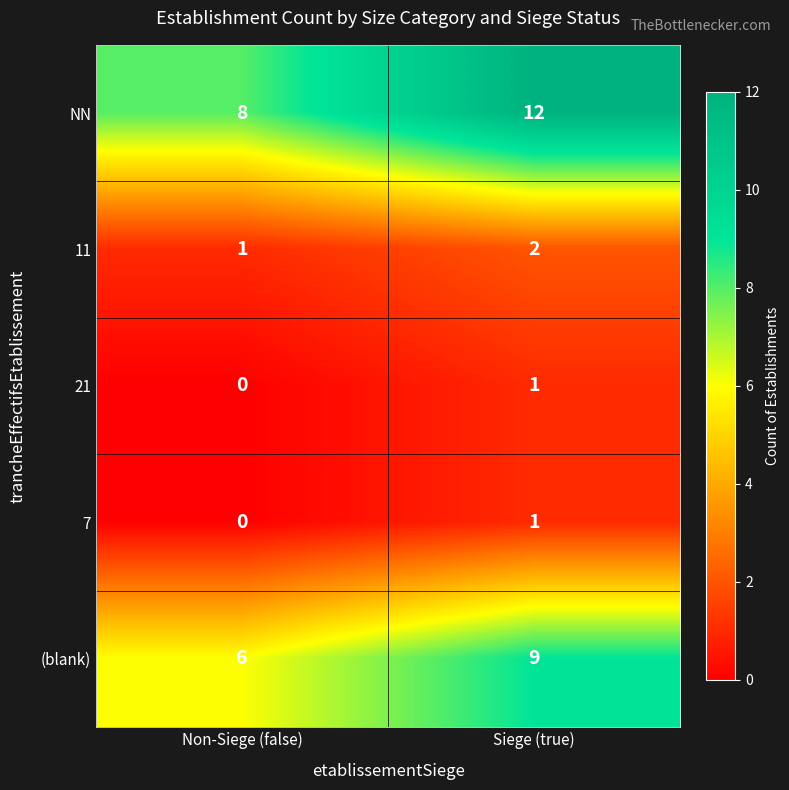

Reading left to right, what are all the values shown in this chart?

NN: Non-Siege (false)=8	Siege (true)=12
11: Non-Siege (false)=1	Siege (true)=2
21: Non-Siege (false)=0	Siege (true)=1
7: Non-Siege (false)=0	Siege (true)=1
(blank): Non-Siege (false)=6	Siege (true)=9